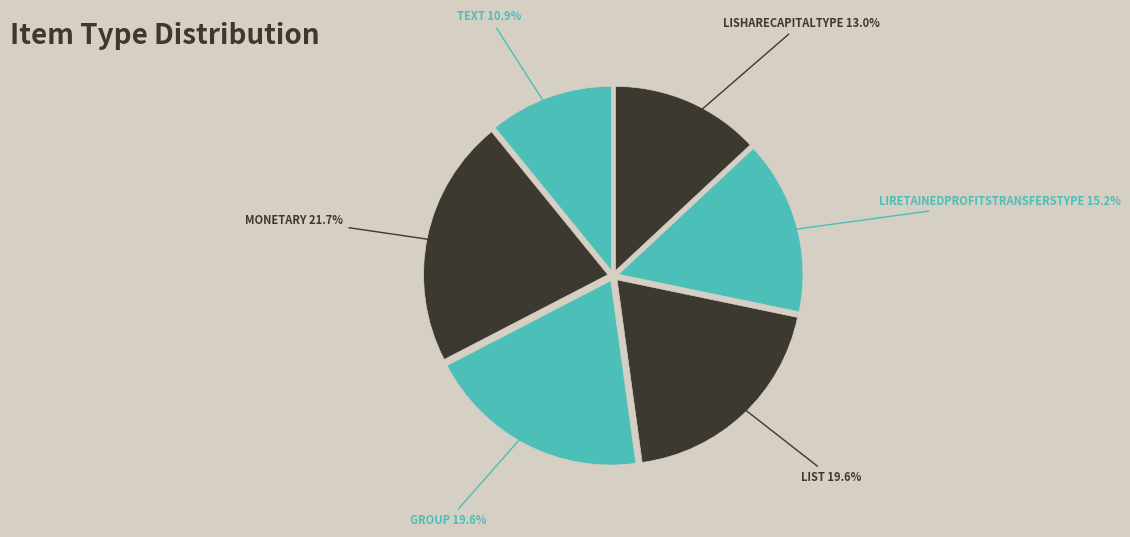

Count the number of slices in the pie.

6